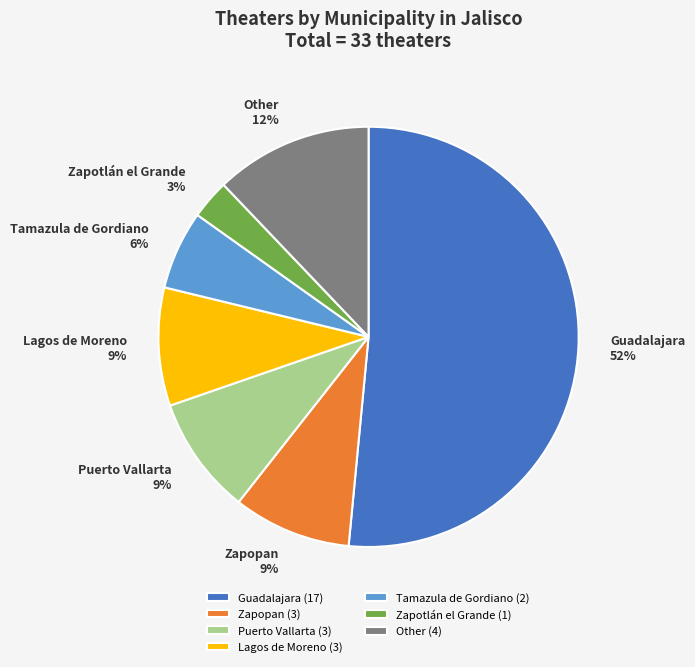

To the nearest percent, what portion does Zapopan represent?

9%